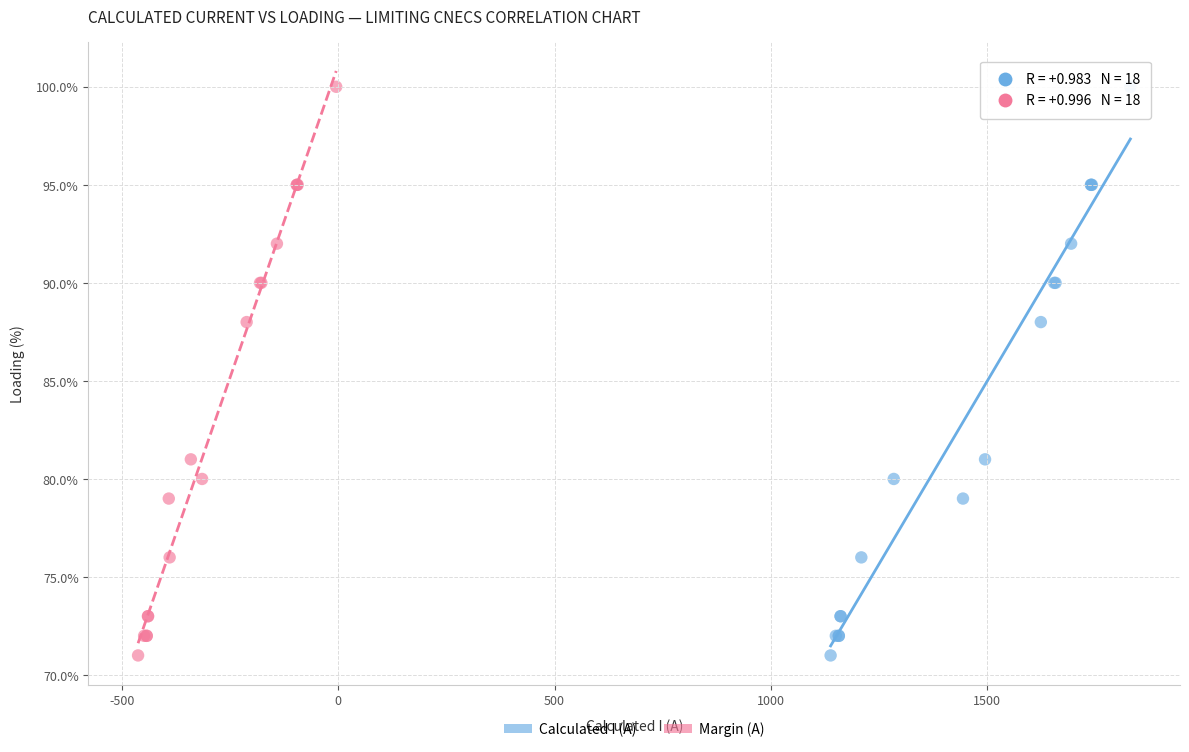

What are all the series names shown in the legend?

Calculated I (A), Margin (A)